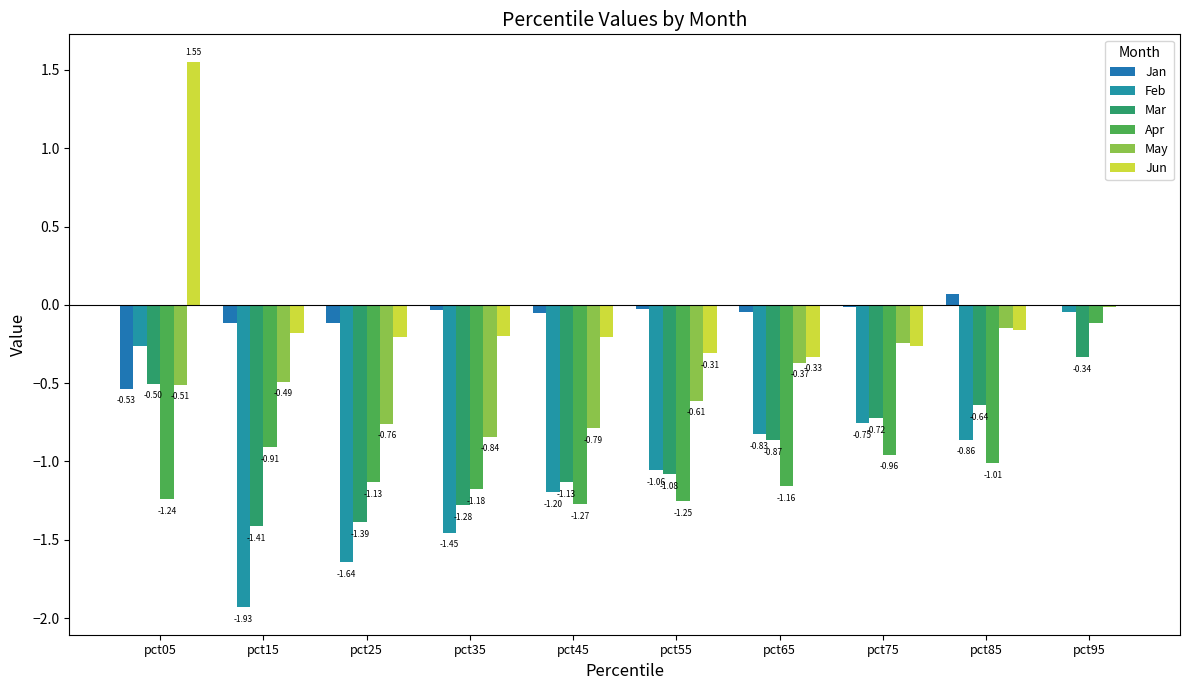

Which category has the highest value in the Mar series?

pct95